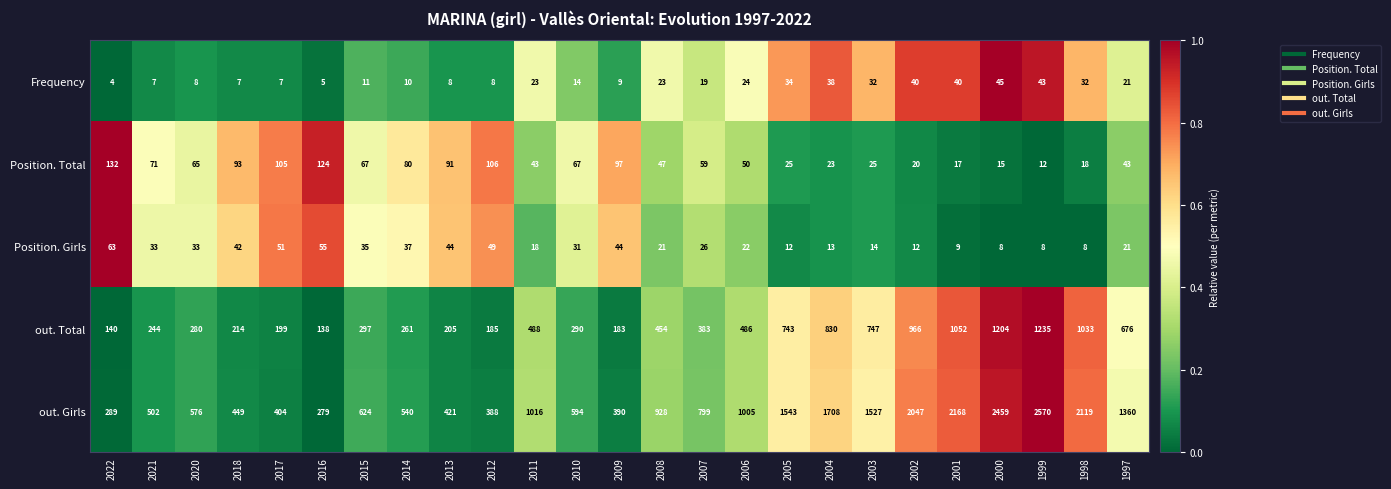

What is the maximum value shown in the chart?

2570